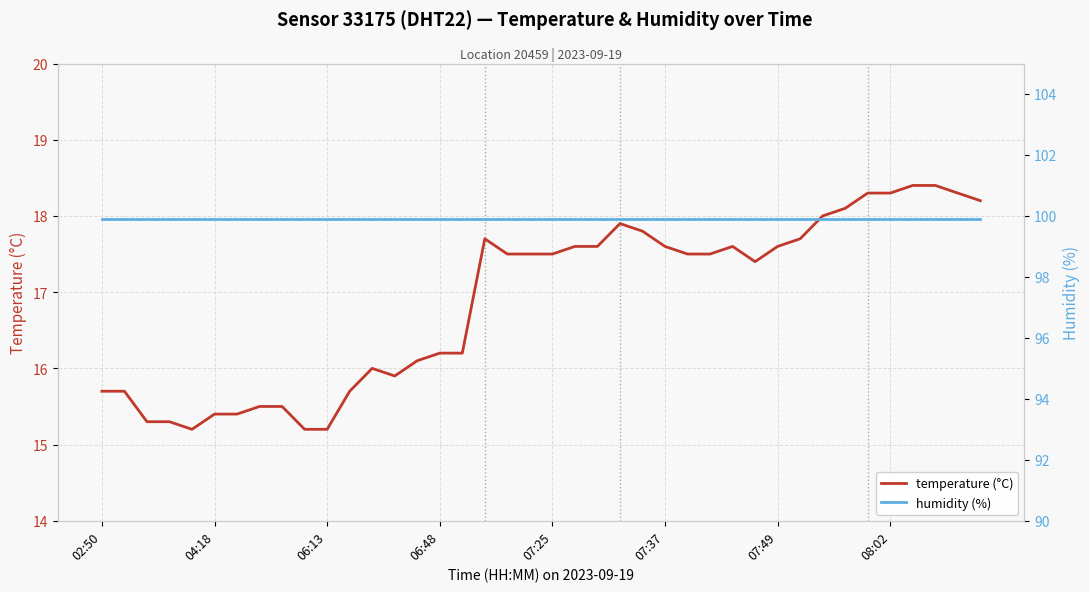

At which label is humidity (%) closest to 99?

02:50